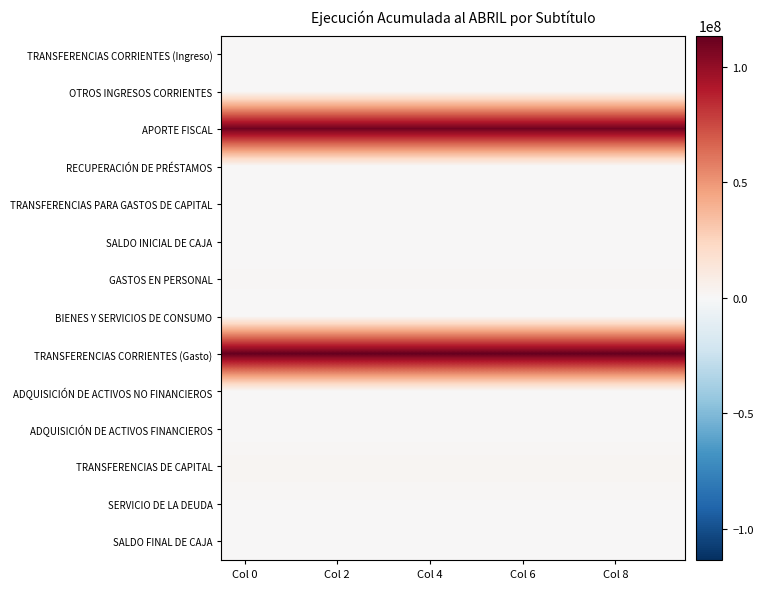

How many series are shown in this chart?

14